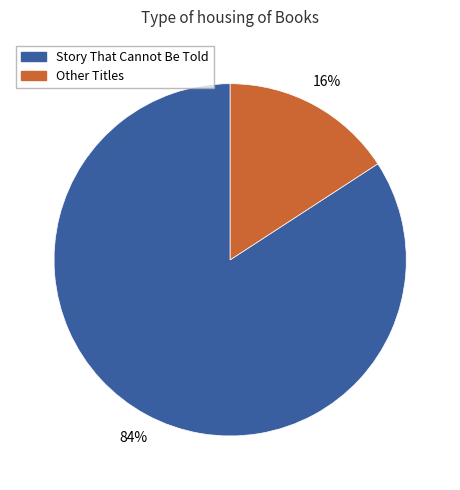

To the nearest percent, what is the average slice percentage?

50%